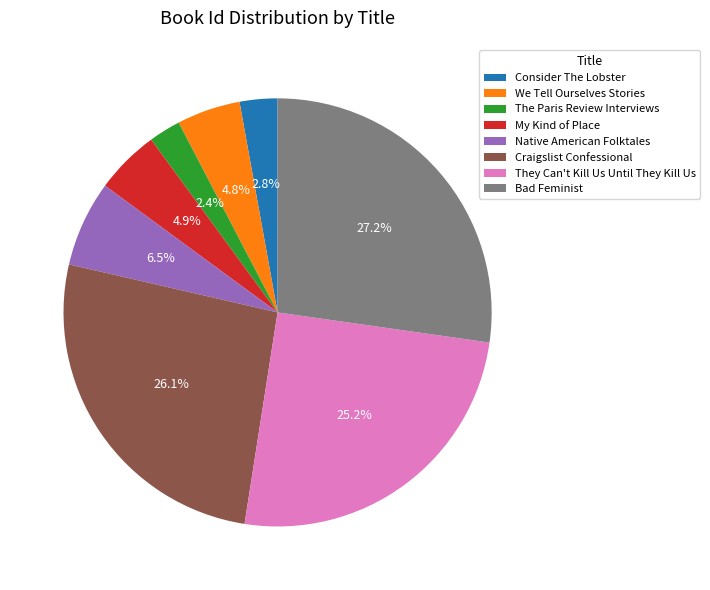

True or false: Craigslist Confessional accounts for 26% of the total.

True